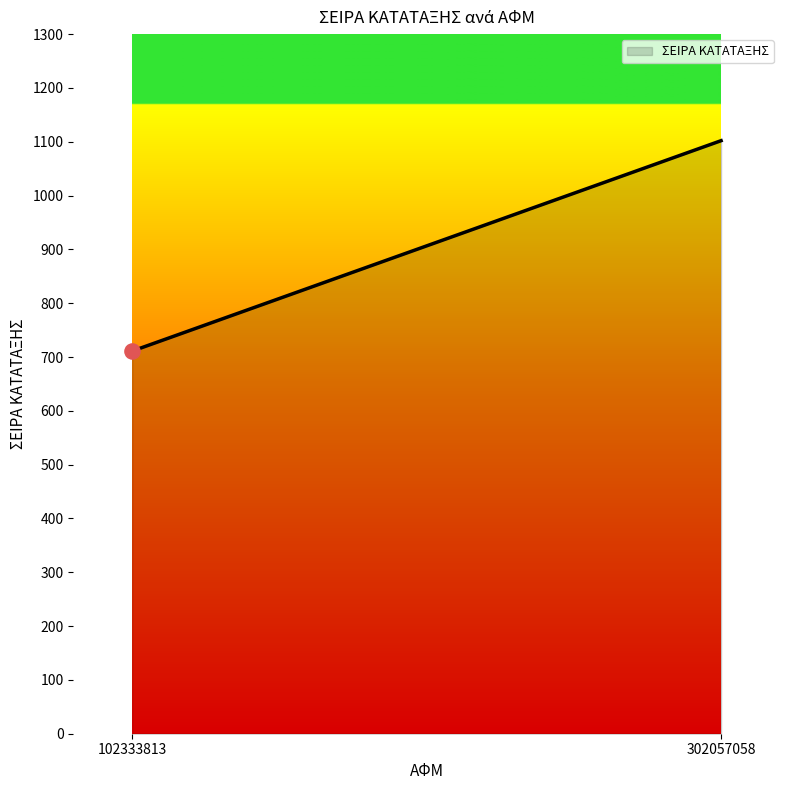

Which has a higher value, 102333813 or 302057058?

302057058